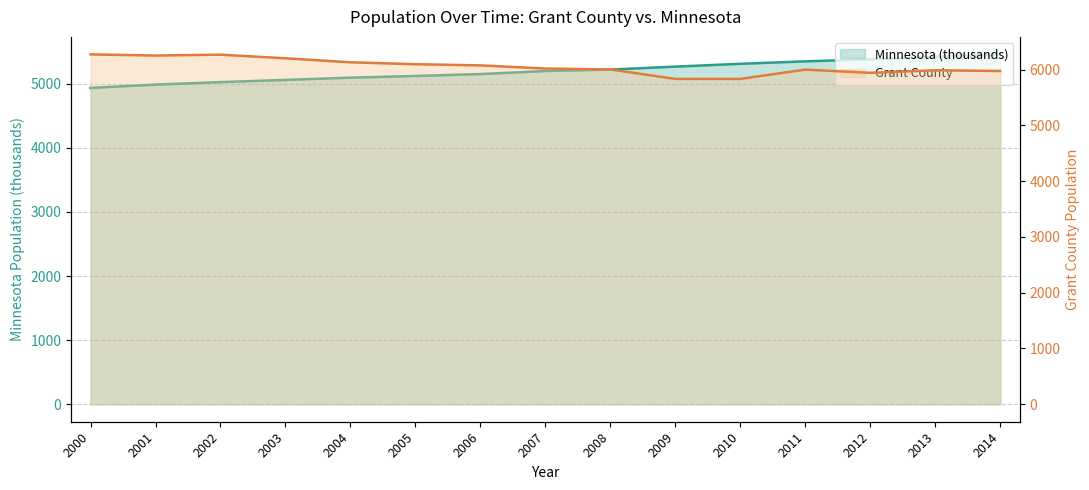

Rank the series at 2000 from highest to lowest value.

Grant County, Minnesota (thousands)